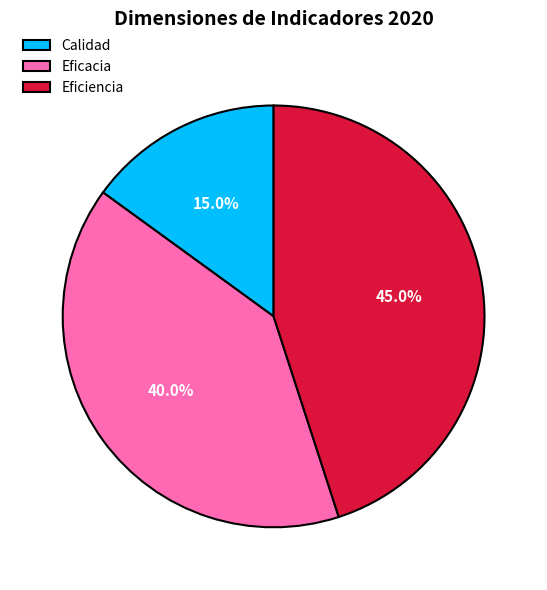

What percentage do Calidad and Eficiencia together represent?

60.0%